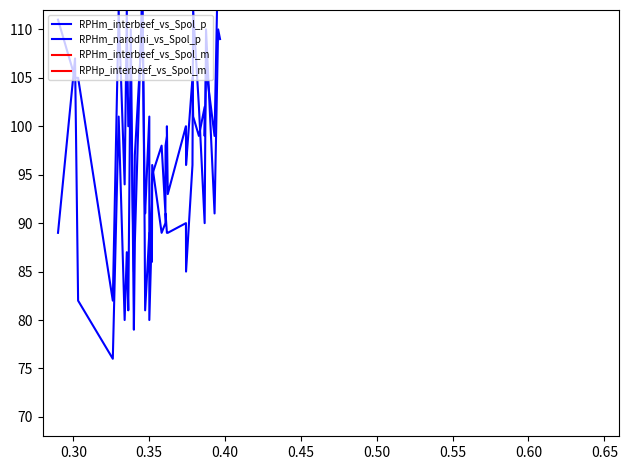

What is the sum of all RPHp_interbeef_vs_Spol_m values?

4527